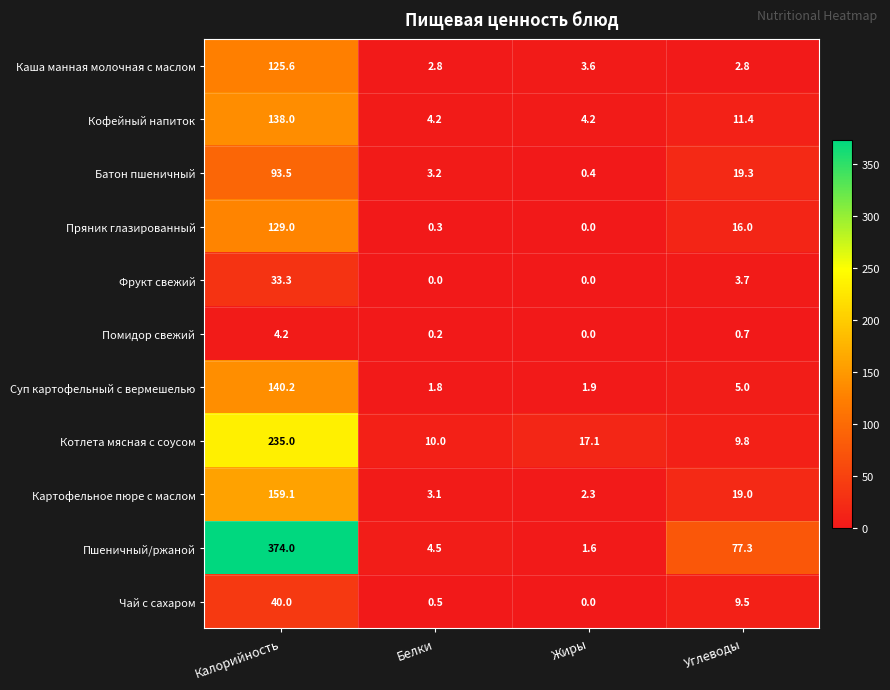

Which series has the largest range (max minus min)?

Пшеничный/ржаной